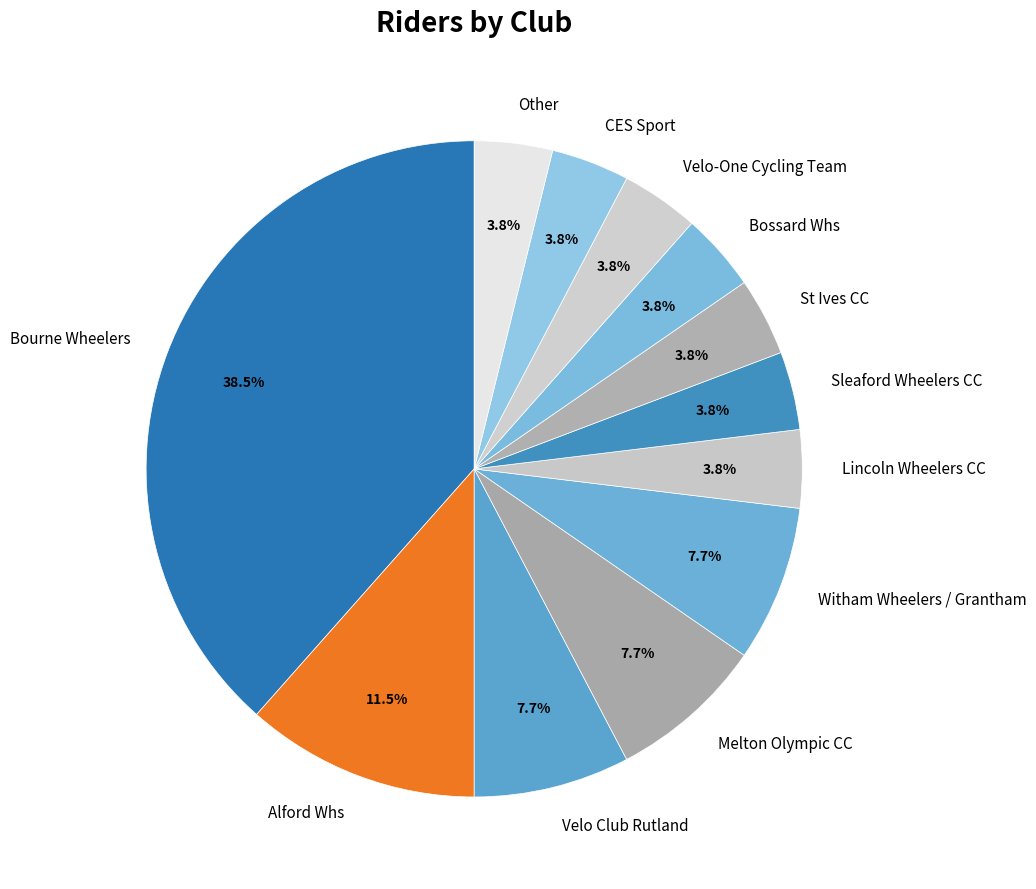

Which slice is the largest?

Bourne Wheelers